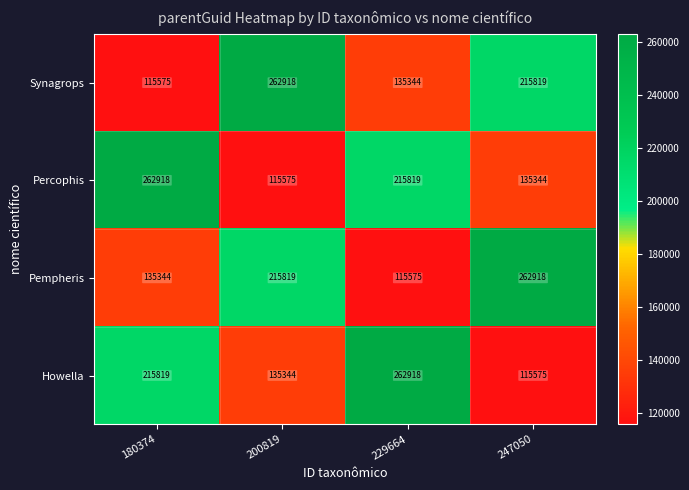

Reading left to right, list all the values displayed in this chart.

Synagrops: 115575	262918	135344	215819
Percophis: 262918	115575	215819	135344
Pempheris: 135344	215819	115575	262918
Howella: 215819	135344	262918	115575